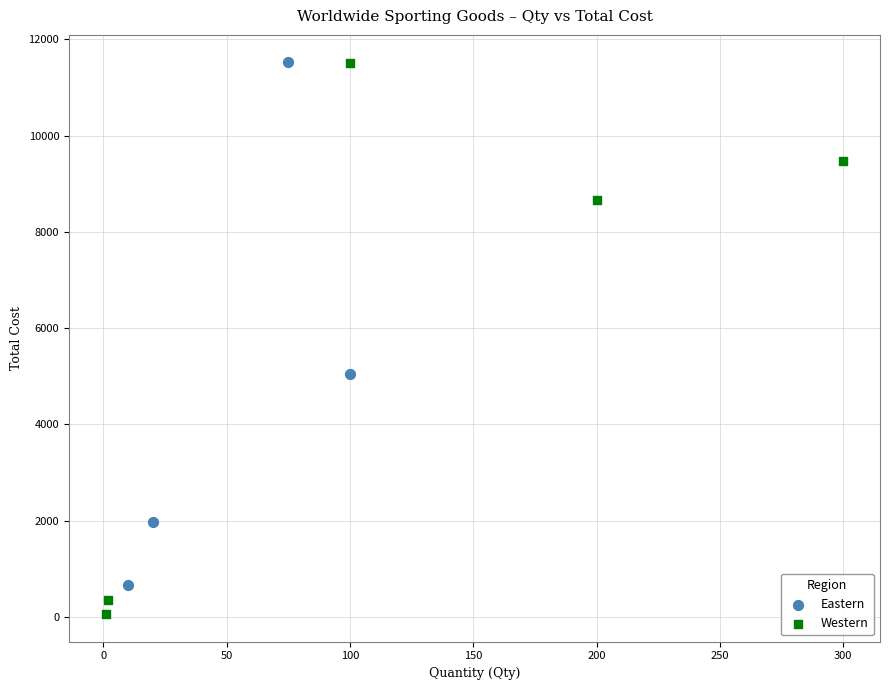

Which series contains the lowest Y value?

Western